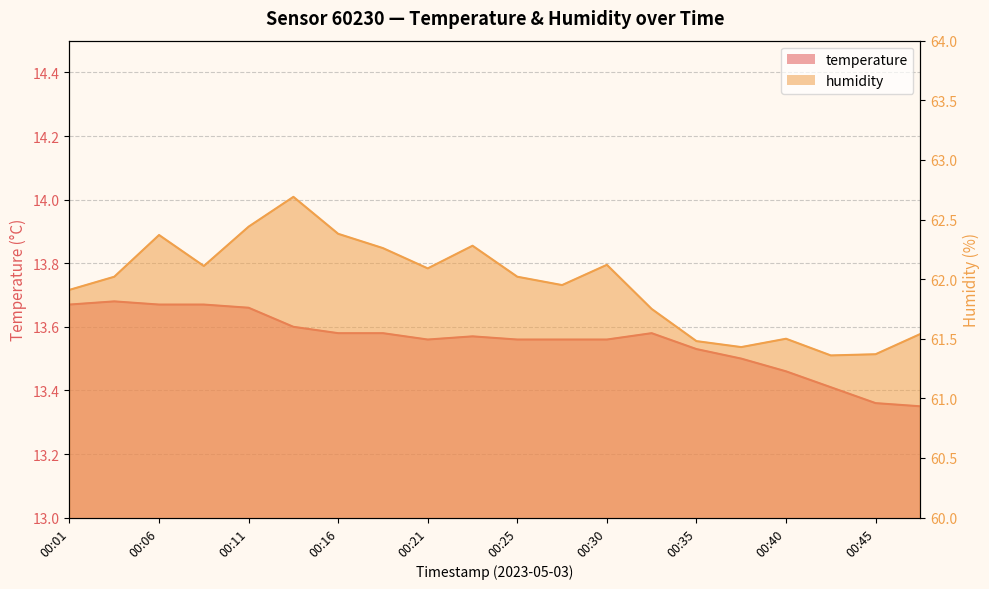

Reading right to left, extract all data points from this chart.

temperature: 13.3	13.4	13.4	13.5	13.5	13.5	13.6	13.6	13.6	13.6	13.6	13.6	13.6	13.6	13.6	13.7	13.7	13.7	13.7	13.7
humidity: 61.5	61.4	61.4	61.5	61.4	61.5	61.8	62.1	62.0	62.0	62.3	62.1	62.3	62.4	62.7	62.4	62.1	62.4	62.0	61.9